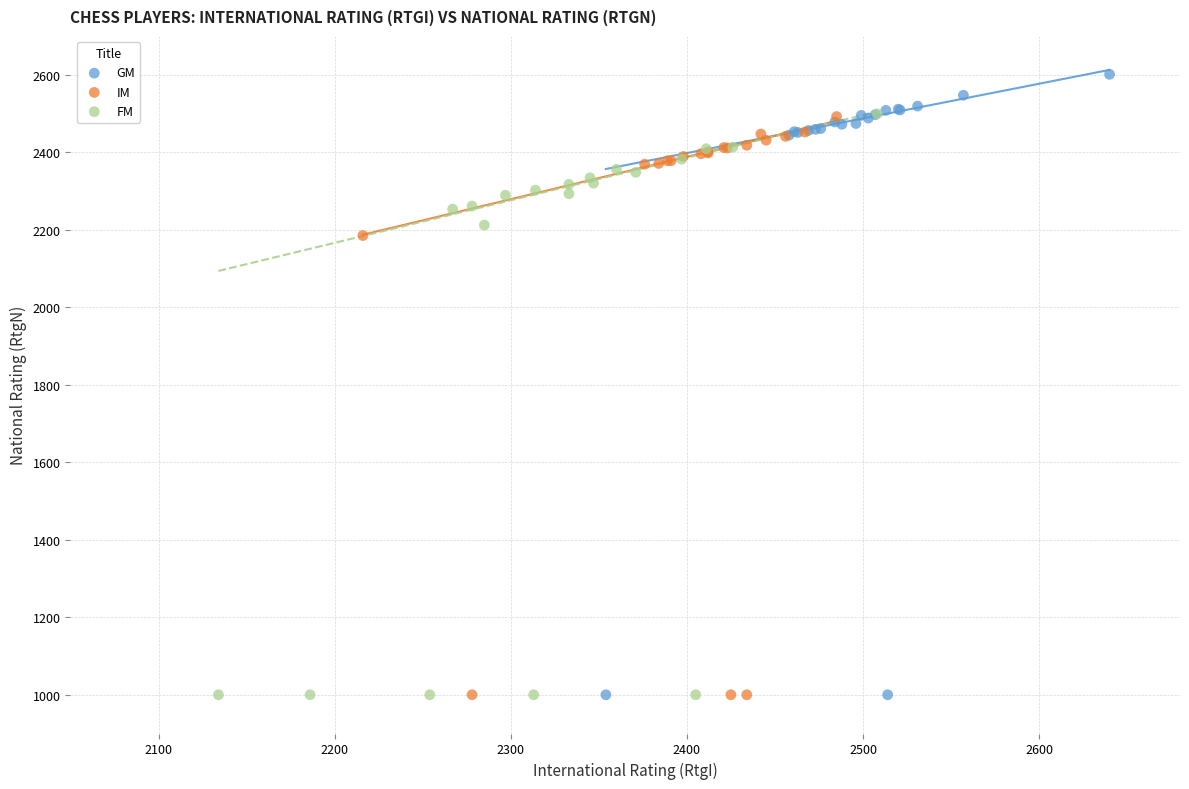

Which series contains the highest Y value?

GM